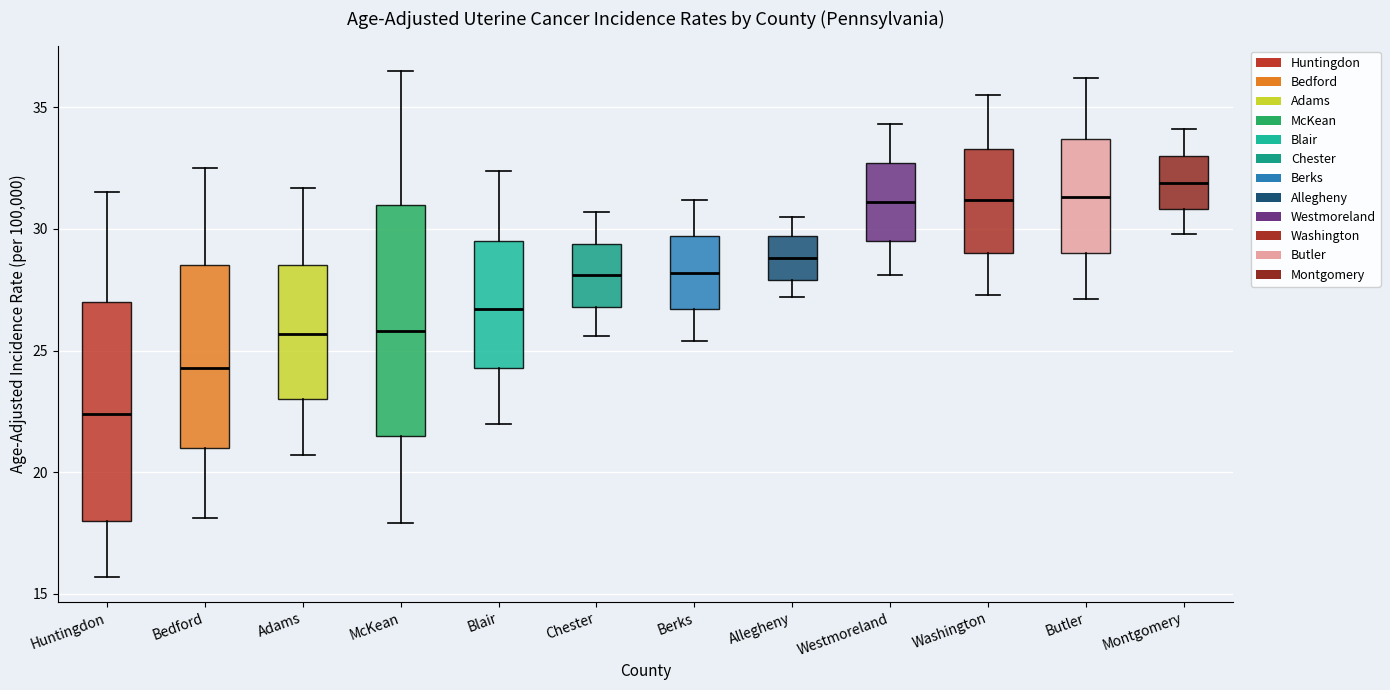

Reading left to right, read every box against the y-axis: the position of its median line, the range the box covers, and the ends of its whiskers. The values are not printed on the chart, so give them approximately, as read against the axis.

Huntingdon: median 22.5, box 18.0 to 27.0, whiskers 15.5 to 31.5
Bedford: median 24.5, box 21.0 to 28.5, whiskers 18.0 to 32.5
Adams: median 25.5, box 23.0 to 28.5, whiskers 20.5 to 31.5
McKean: median 26.0, box 21.5 to 31.0, whiskers 18.0 to 36.5
Blair: median 26.5, box 24.5 to 29.5, whiskers 22.0 to 32.5
Chester: median 28.0, box 27.0 to 29.5, whiskers 25.5 to 30.5
Berks: median 28.0, box 26.5 to 29.5, whiskers 25.5 to 31.0
Allegheny: median 29.0, box 28.0 to 29.5, whiskers 27.0 to 30.5
Westmoreland: median 31.0, box 29.5 to 32.5, whiskers 28.0 to 34.5
Washington: median 31.0, box 29.0 to 33.5, whiskers 27.5 to 35.5
Butler: median 31.5, box 29.0 to 33.5, whiskers 27.0 to 36.0
Montgomery: median 32.0, box 31.0 to 33.0, whiskers 30.0 to 34.0